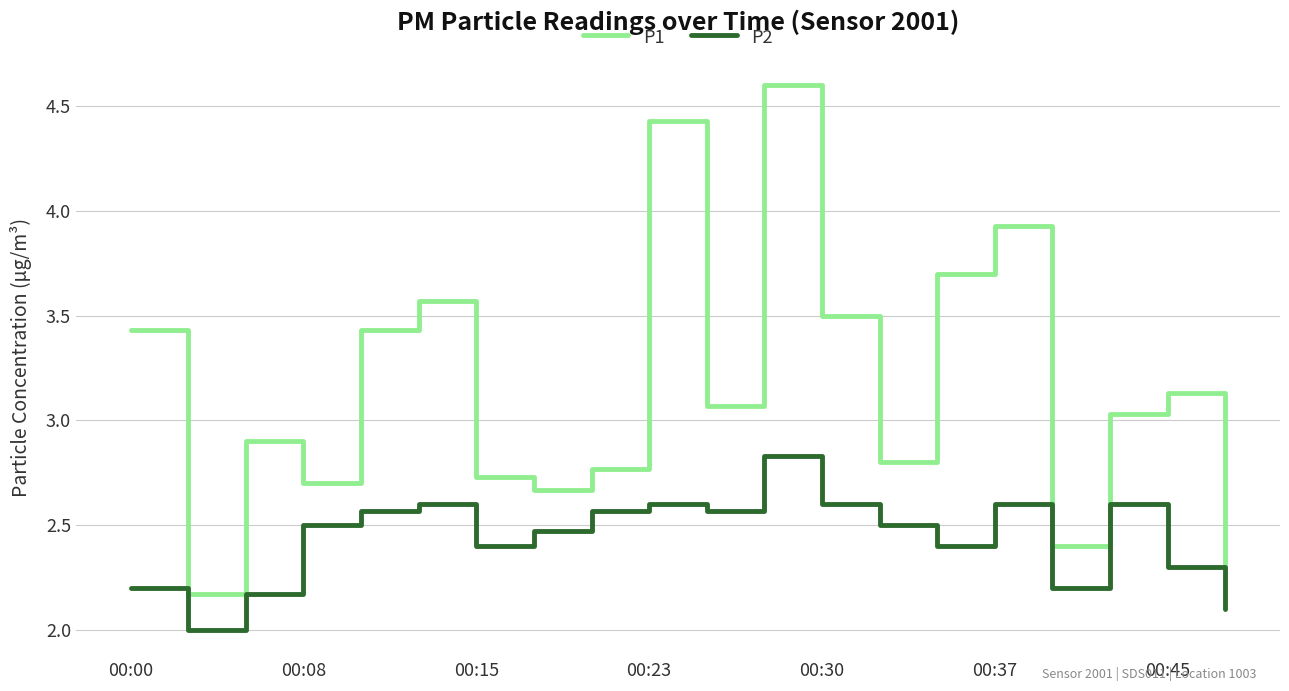

What is the difference between the maximum and minimum values in the P1 series?

2.4